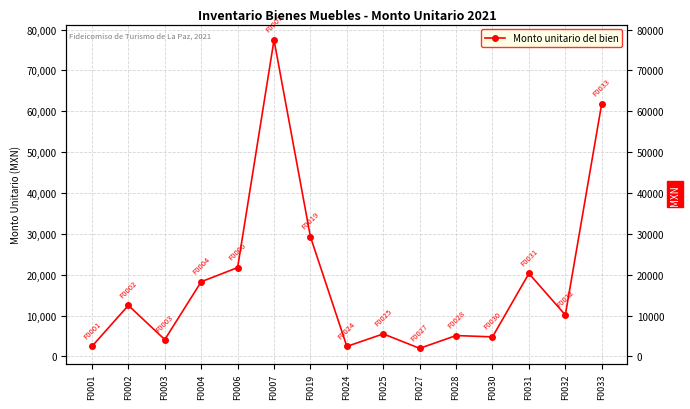

Reading right to left, extract all data points from this chart.

F0033=61883.0	F0032=10148.0	F0031=20301.9	F0030=4791.3	F0028=5115.0	F0027=1980.0	F0025=5520.0	F0024=2454.2	F0019=29289.0	F0007=77440.0	F0006=21739.7	F0004=18279.0	F0003=4126.8	F0002=12490.0	F0001=2470.0